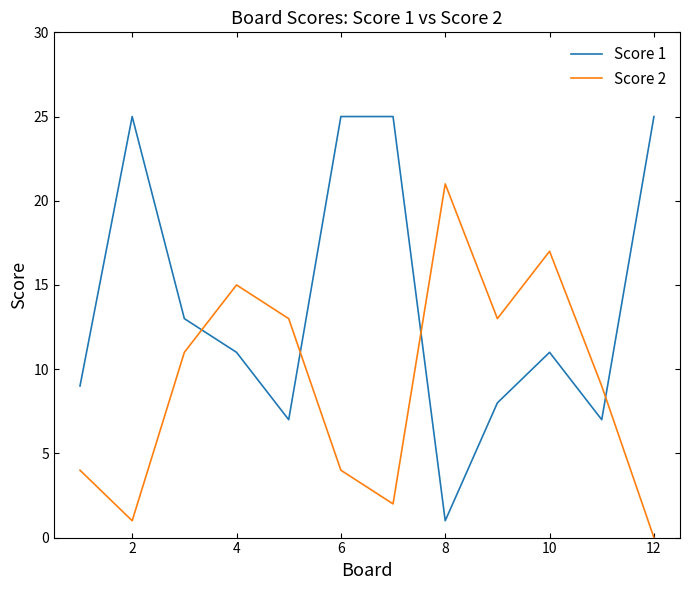

What is the greatest value displayed?

25